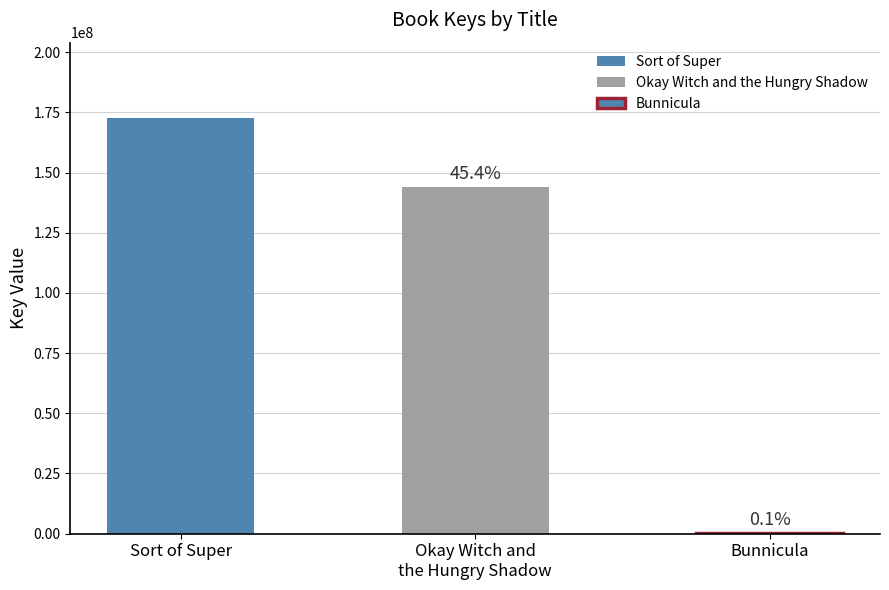

List the labels in order of value, smallest first.

Bunnicula, Okay Witch and
the Hungry Shadow, Sort of Super